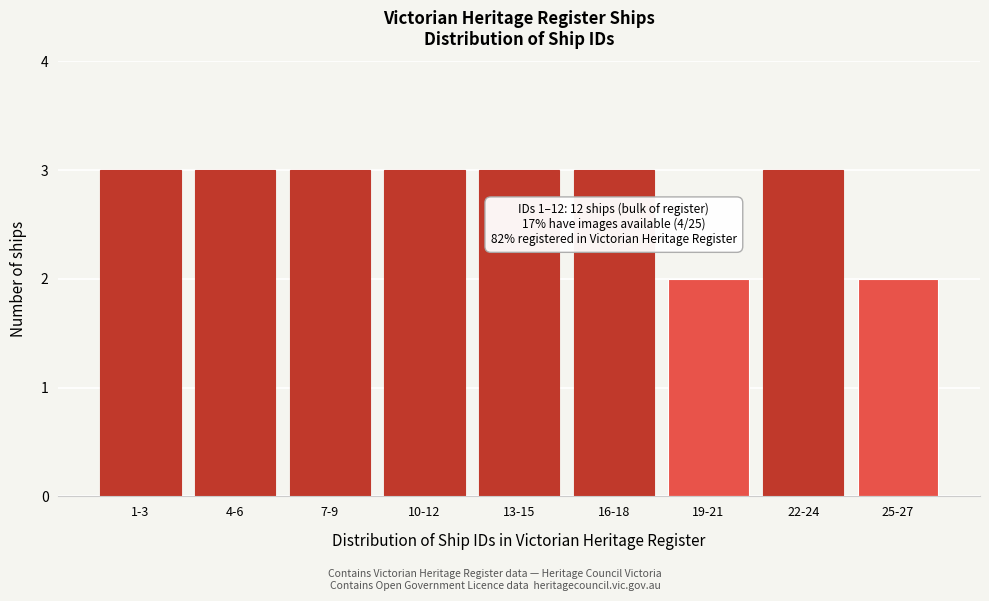

Reading left to right, transcribe all the data shown in this chart.

1-3=3	4-6=3	7-9=3	10-12=3	13-15=3	16-18=3	19-21=2	22-24=3	25-27=2